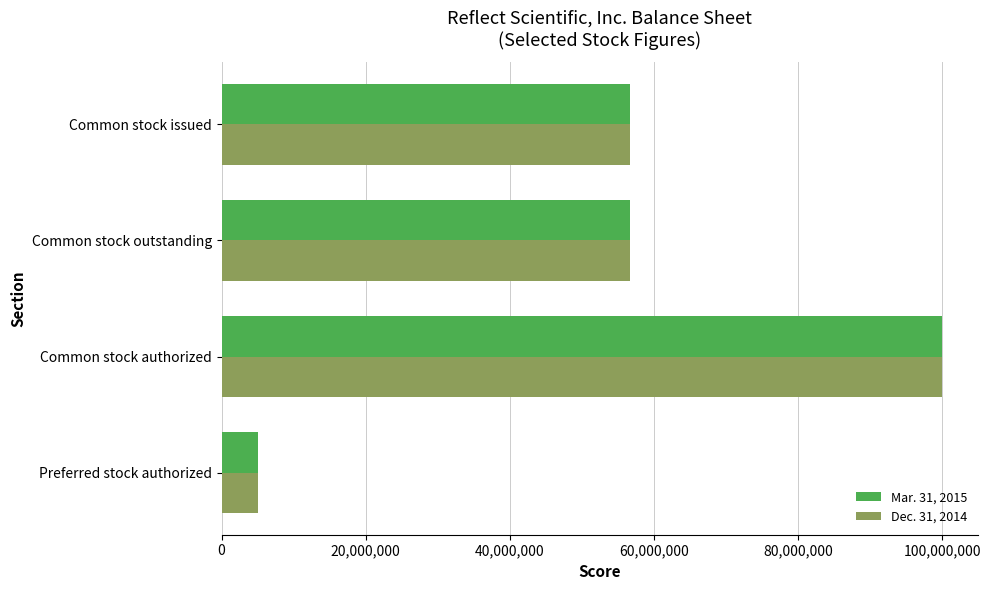

At which label does Dec. 31, 2014 reach its peak?

Common stock authorized